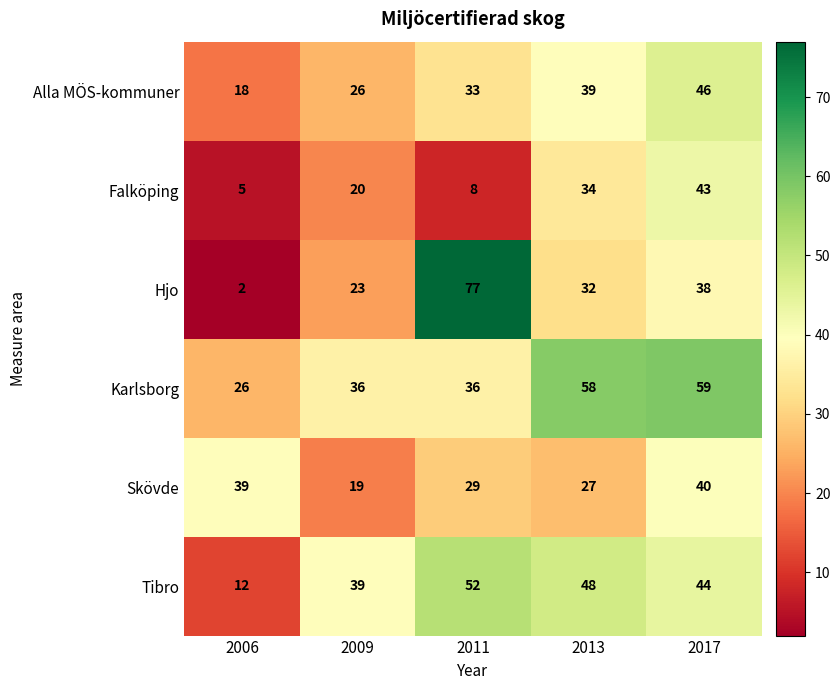

At how many categories does at least one series exceed 21?

5